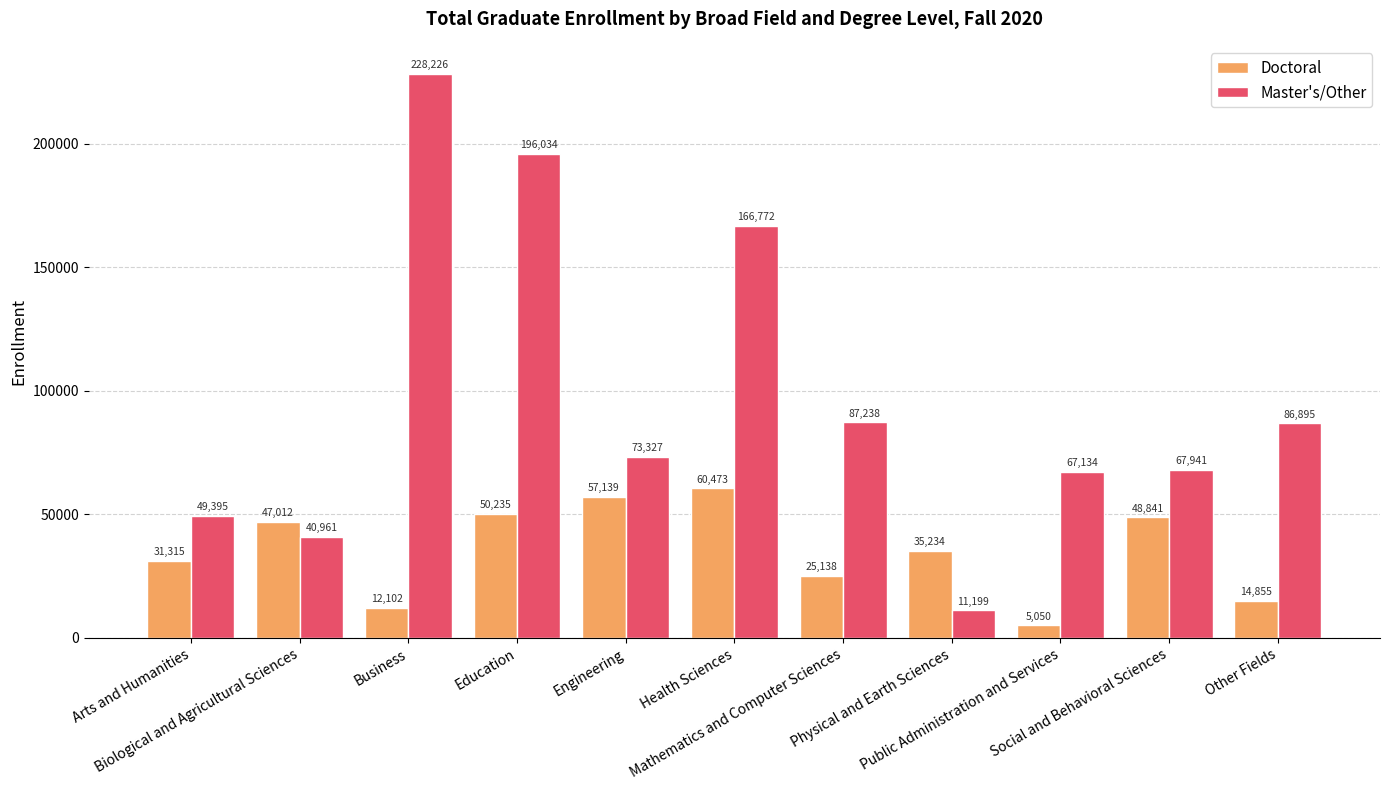

What is the total value across all series at Health Sciences?

227245